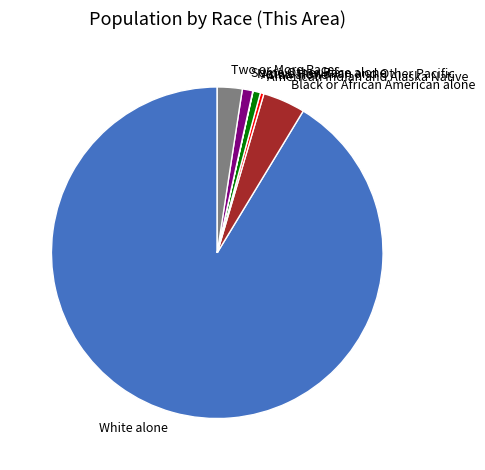

Which category has the biggest portion of the pie?

White alone